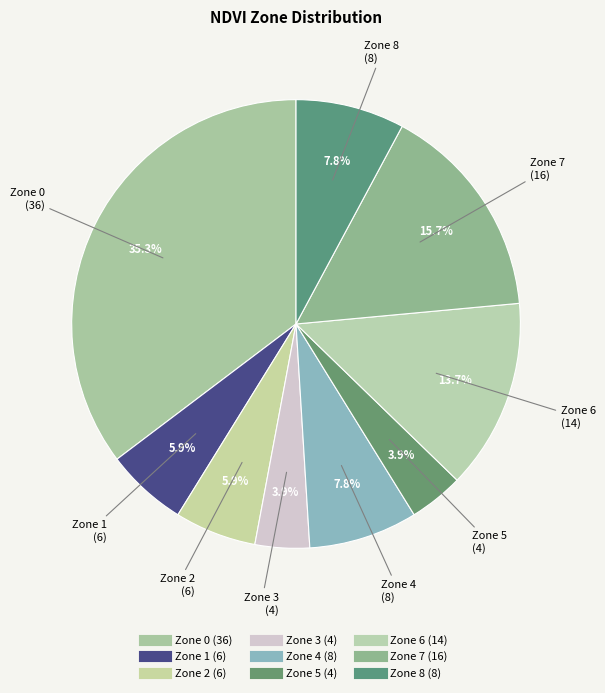

Between Zone 2 and Zone 5, which is larger?

Zone 2